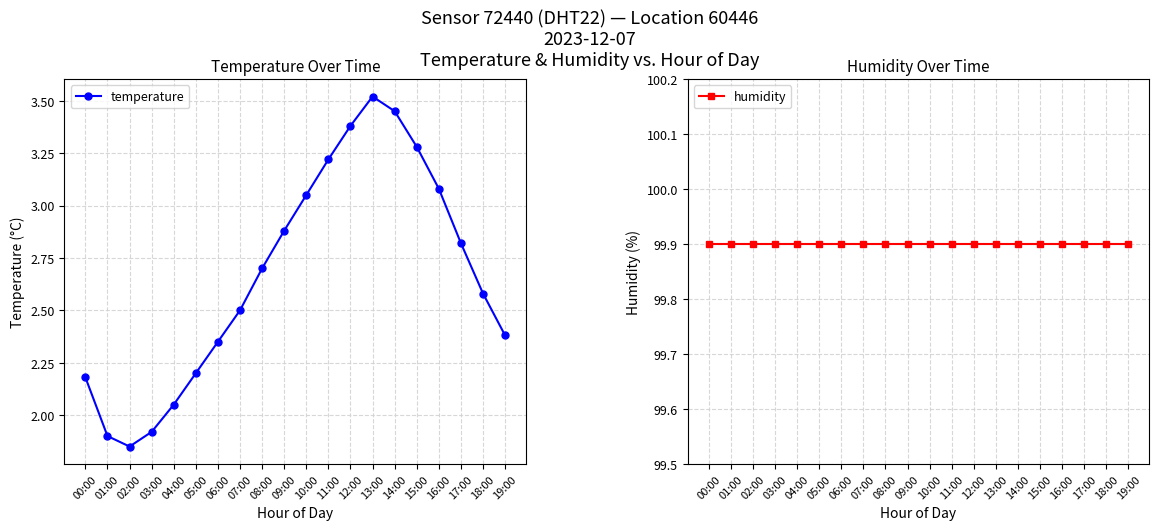

Between 00:00 and 11:00, which is larger?

11:00